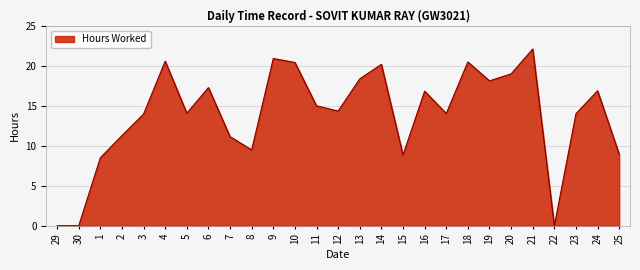

What is the sum of all values?

374.6